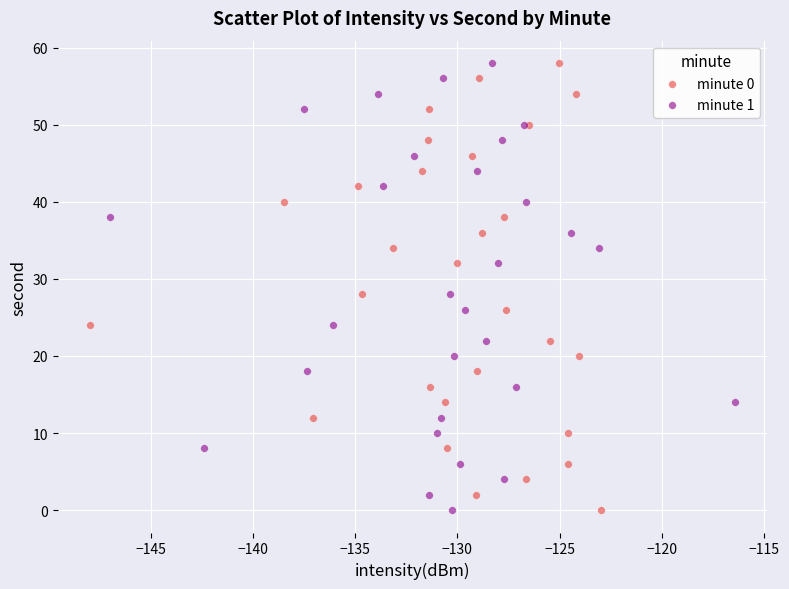

What are all the series names shown in the legend?

minute 0, minute 1